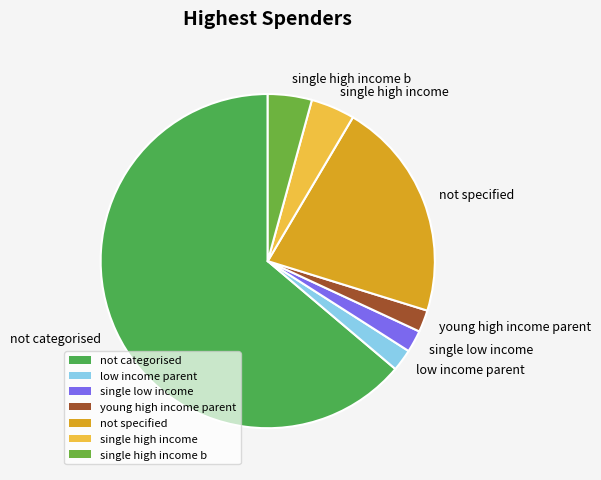

Which has a higher value, single high income b or low income parent?

single high income b